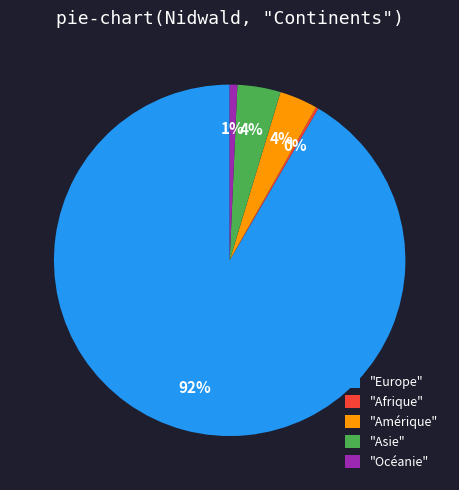

Is it true that "Amérique" is 17% of the pie?

False